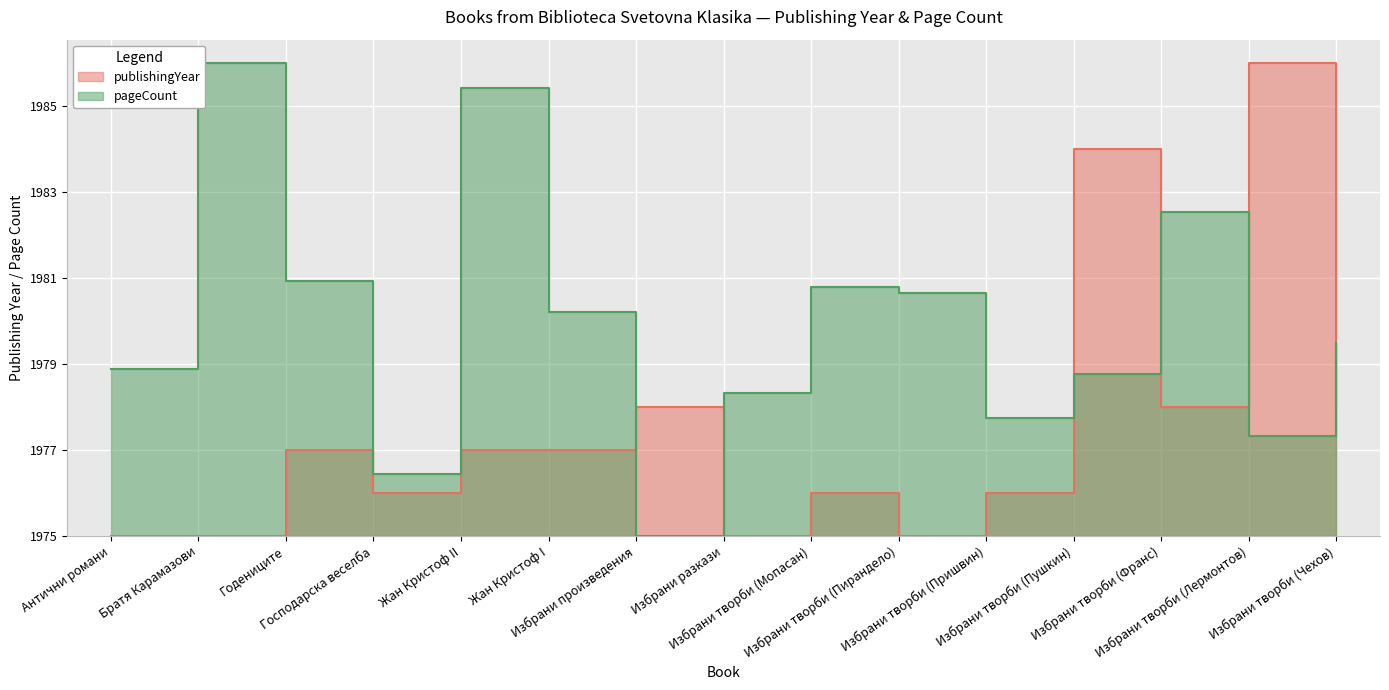

Rank the series by their maximum value, from lowest to highest.

publishingYear, pageCount